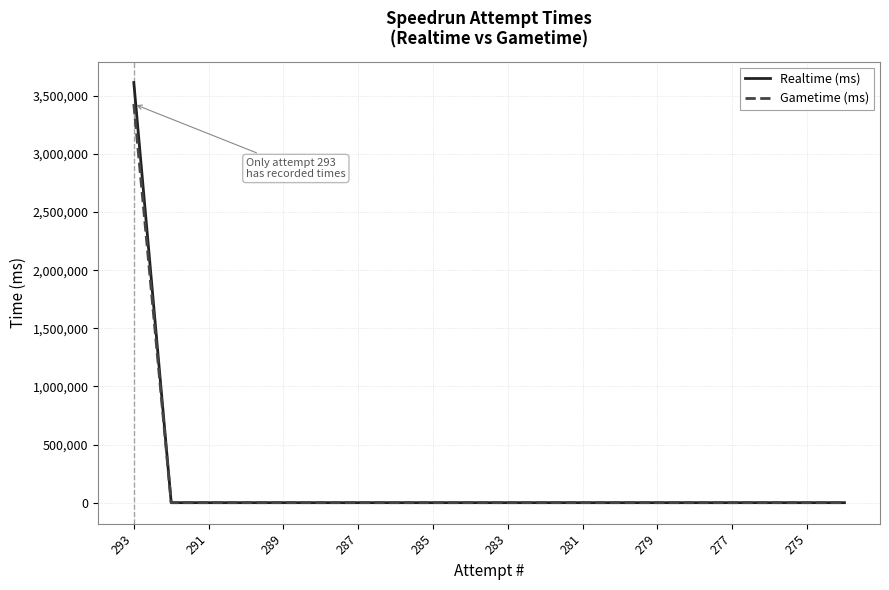

What is the greatest value displayed?

3615336